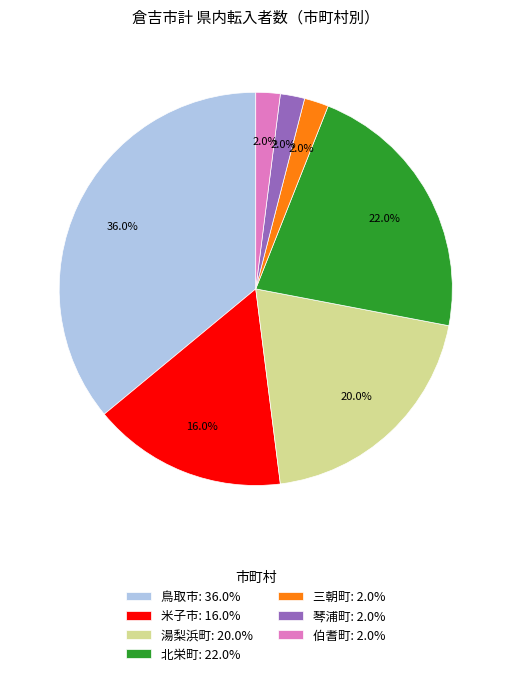

How much of the chart is everything except 北栄町?

78.0%